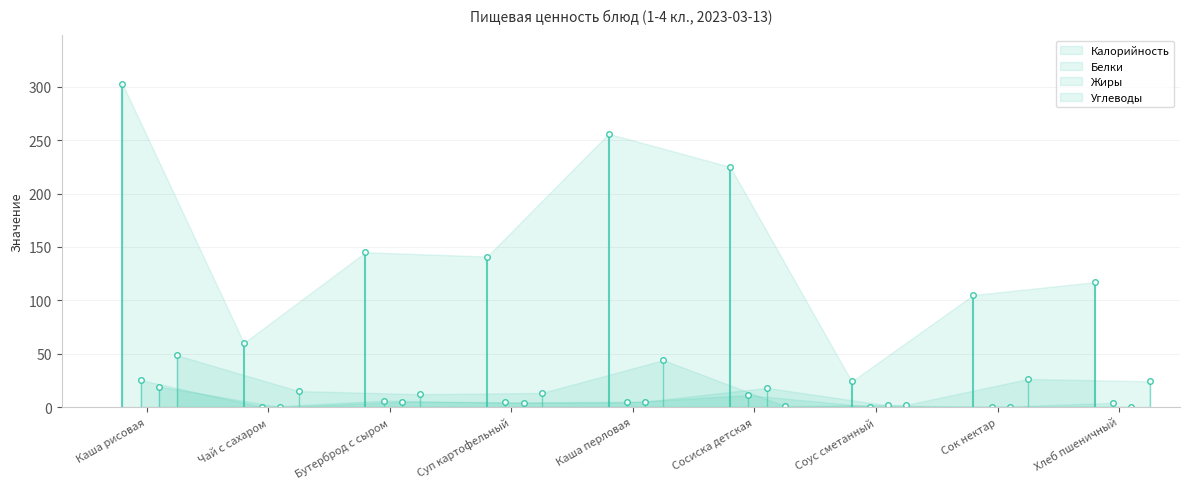

At which category is the sum across all series the highest?

Каша рисовая